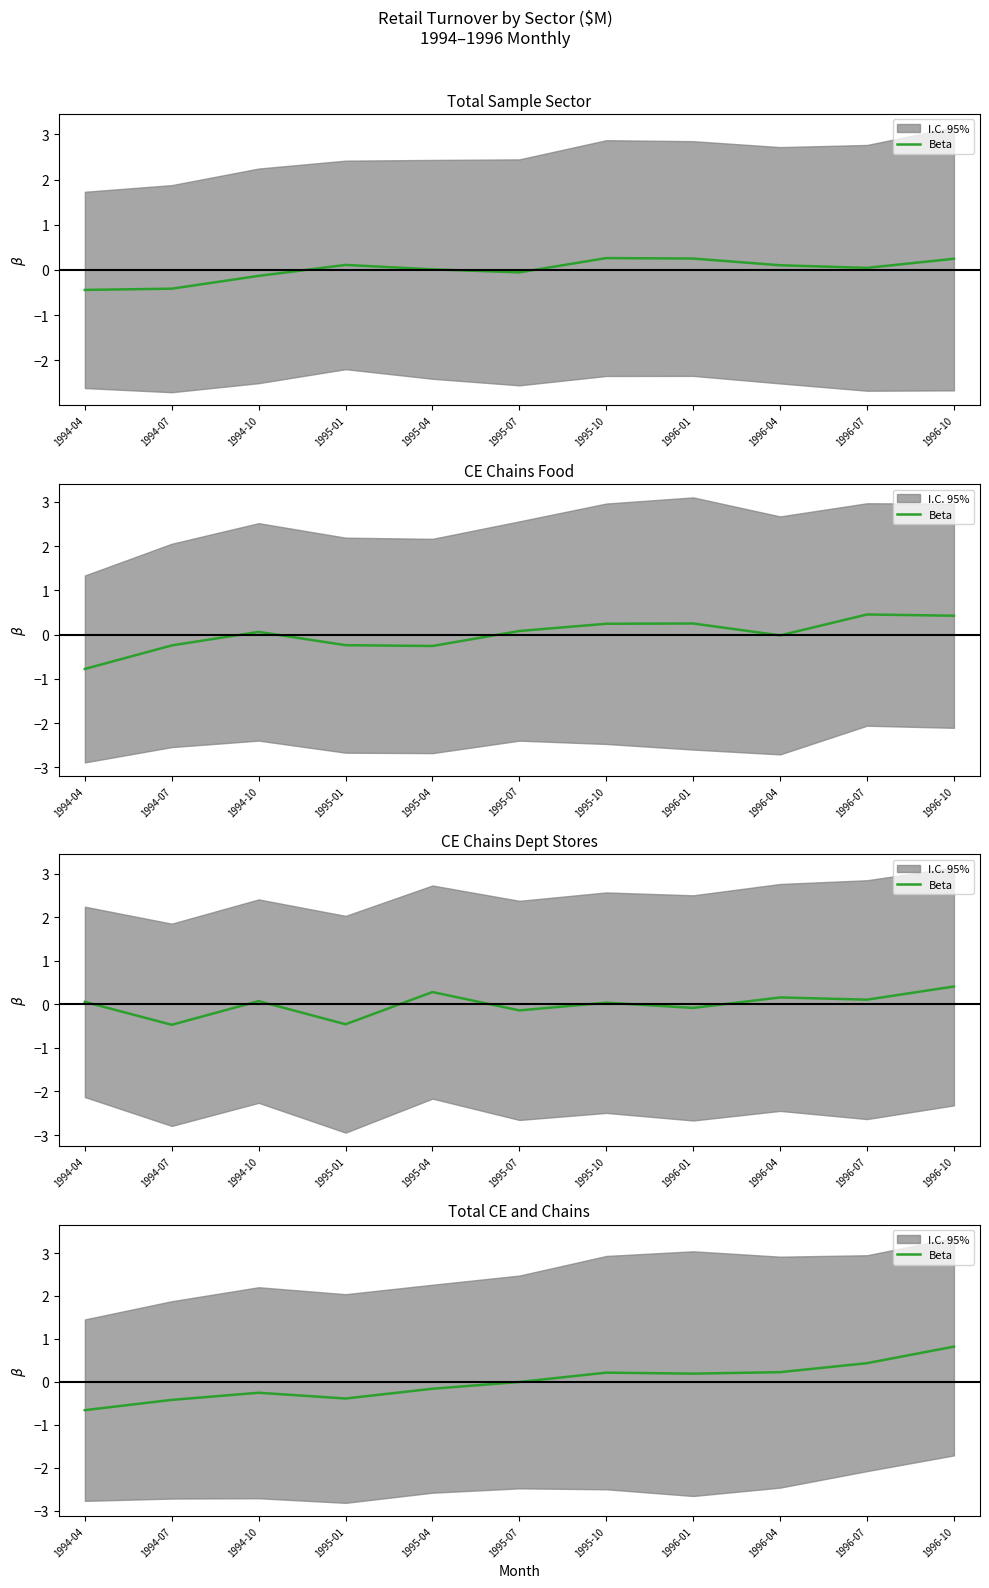

Reading right to left, extract all data points from this chart.

1996-10=0.8	1996-07=0.4	1996-04=0.2	1996-01=0.2	1995-10=0.2	1995-07=-0.0	1995-04=-0.2	1995-01=-0.4	1994-10=-0.3	1994-07=-0.4	1994-04=-0.7